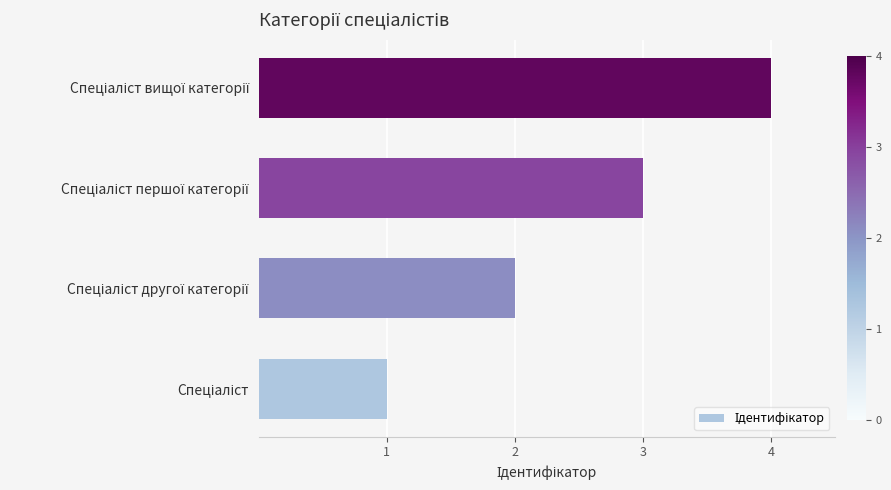

What is the difference between the maximum and minimum values?

3